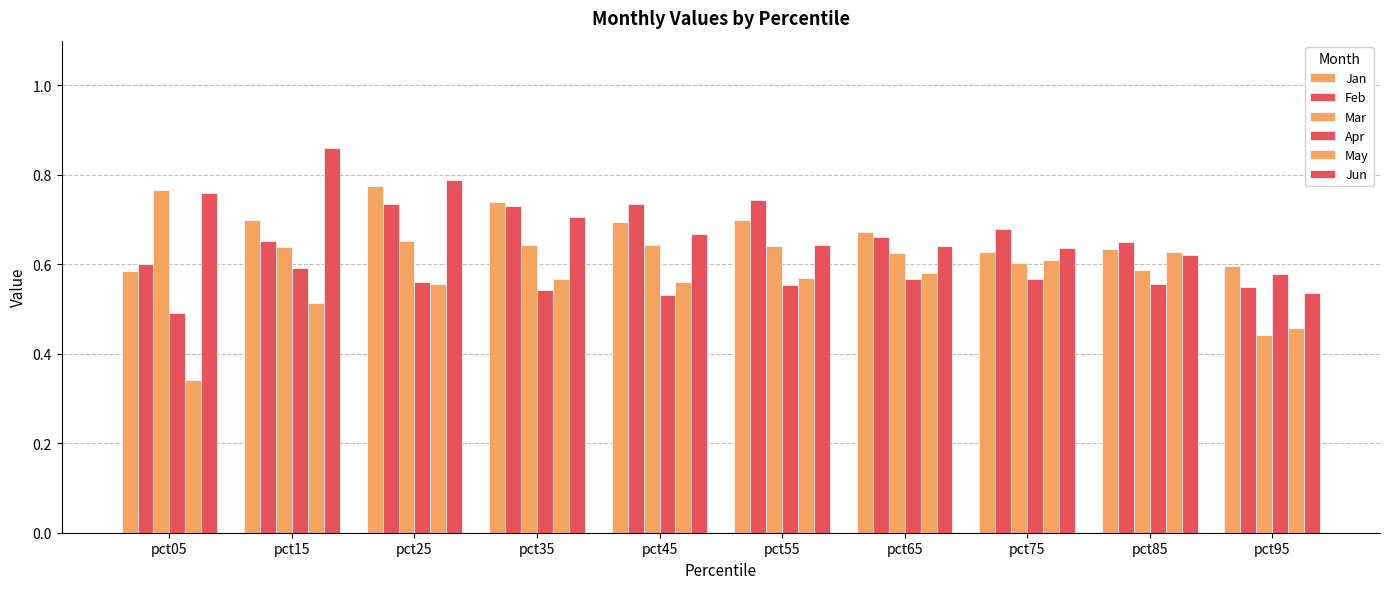

Reading left to right, what are all the values shown in this chart?

Jan: pct05=0.6	pct15=0.7	pct25=0.8	pct35=0.7	pct45=0.7	pct55=0.7	pct65=0.7	pct75=0.6	pct85=0.6	pct95=0.6
Feb: pct05=0.6	pct15=0.7	pct25=0.7	pct35=0.7	pct45=0.7	pct55=0.7	pct65=0.7	pct75=0.7	pct85=0.6	pct95=0.5
Mar: pct05=0.8	pct15=0.6	pct25=0.7	pct35=0.6	pct45=0.6	pct55=0.6	pct65=0.6	pct75=0.6	pct85=0.6	pct95=0.4
Apr: pct05=0.5	pct15=0.6	pct25=0.6	pct35=0.5	pct45=0.5	pct55=0.6	pct65=0.6	pct75=0.6	pct85=0.6	pct95=0.6
May: pct05=0.3	pct15=0.5	pct25=0.6	pct35=0.6	pct45=0.6	pct55=0.6	pct65=0.6	pct75=0.6	pct85=0.6	pct95=0.5
Jun: pct05=0.8	pct15=0.9	pct25=0.8	pct35=0.7	pct45=0.7	pct55=0.6	pct65=0.6	pct75=0.6	pct85=0.6	pct95=0.5